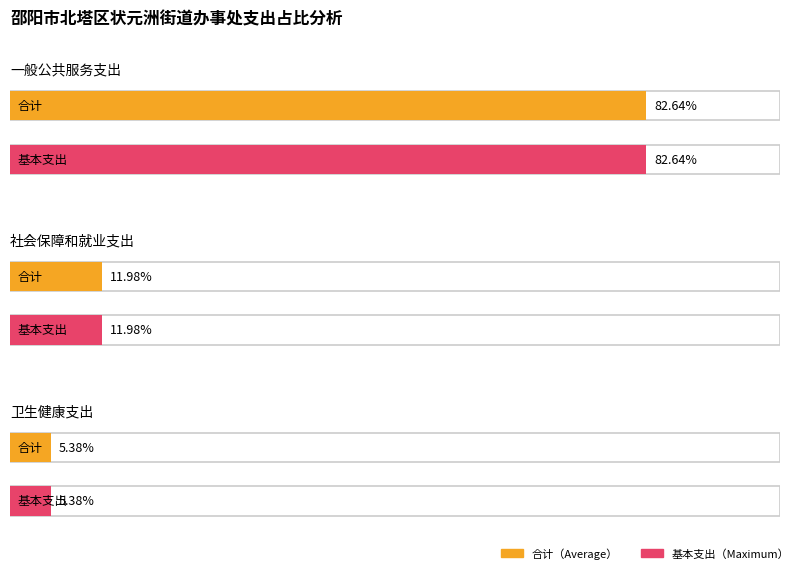

Are the bars horizontal?

Yes